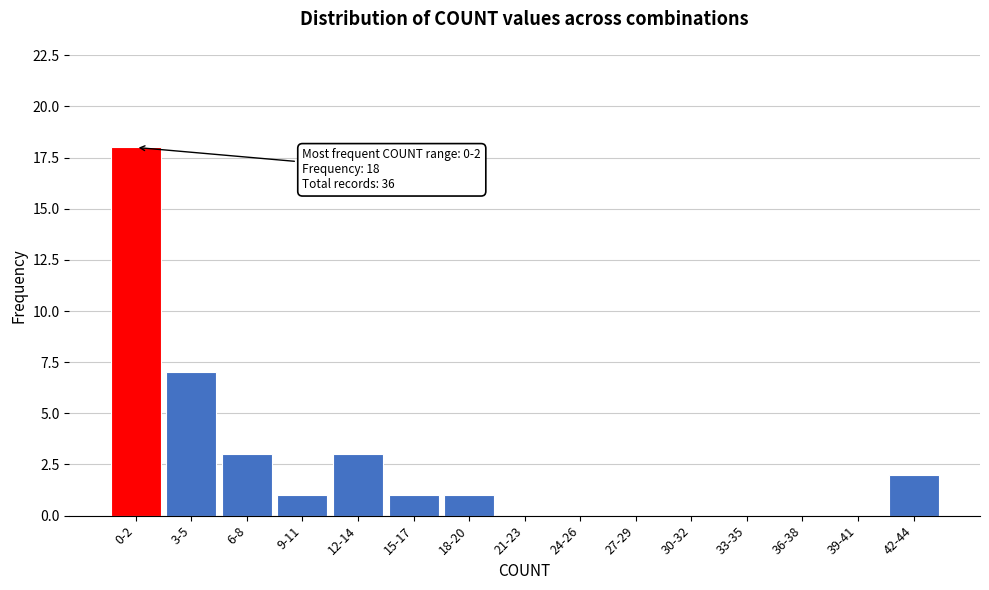

Reading left to right, transcribe all the data shown in this chart.

0-2=18	3-5=7	6-8=3	9-11=1	12-14=3	15-17=1	18-20=1	21-23=0	24-26=0	27-29=0	30-32=0	33-35=0	36-38=0	39-41=0	42-44=2